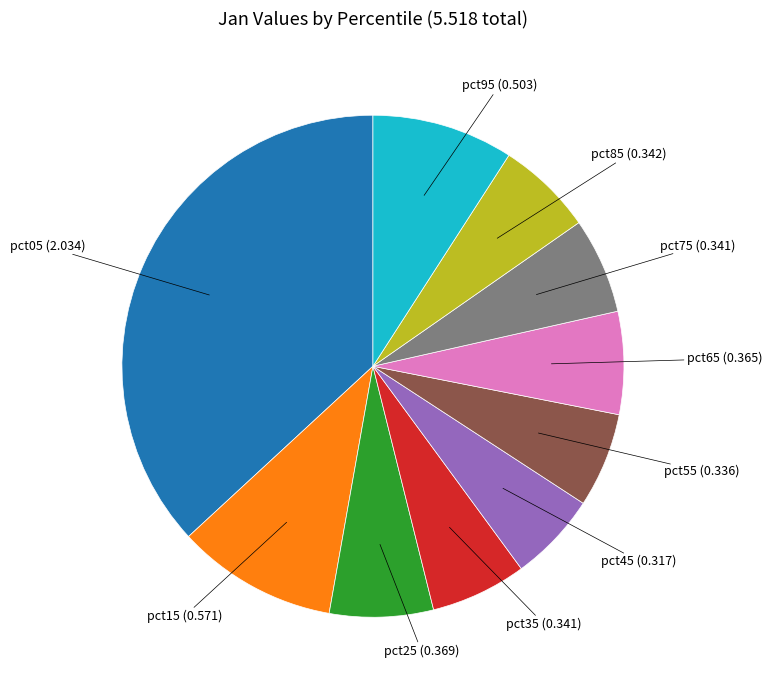

Between pct45 (0.317) and pct05 (2.034), which is larger?

pct05 (2.034)